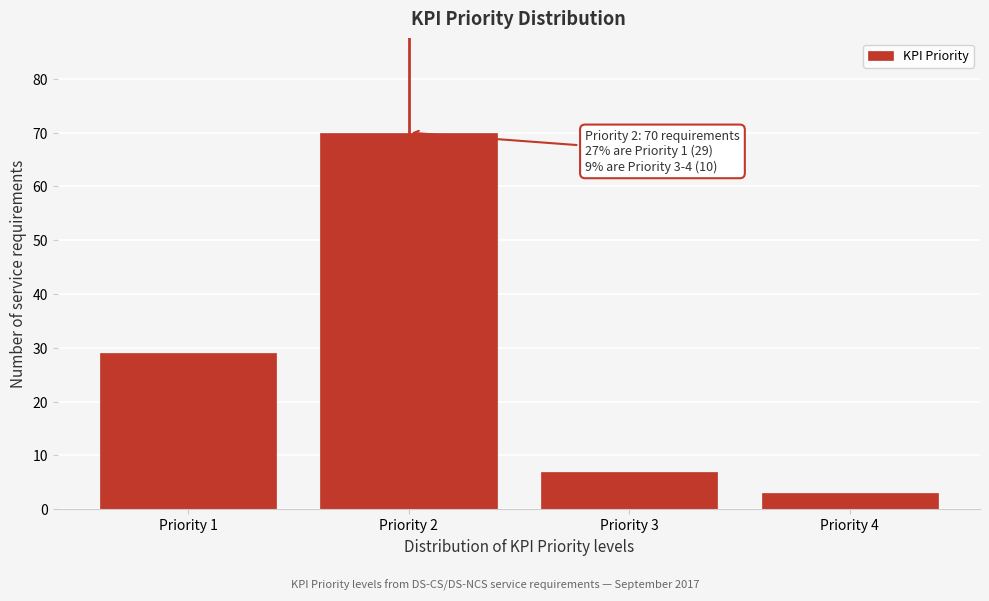

Reading left to right, extract all data points from this chart.

Priority 1=29	Priority 2=70	Priority 3=7	Priority 4=3